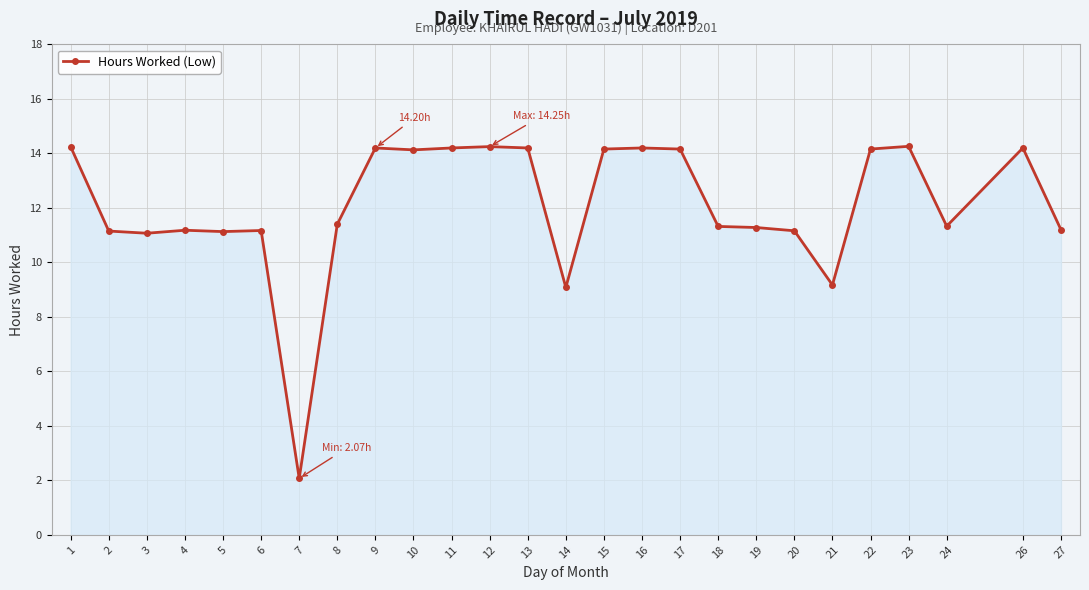

True or false: the data has more than 0 interior local peaks.

True